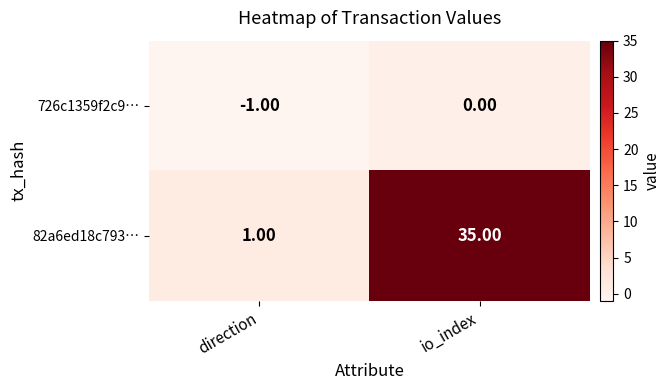

What is the sum of the 82a6ed18c793… values at direction and io_index?

36